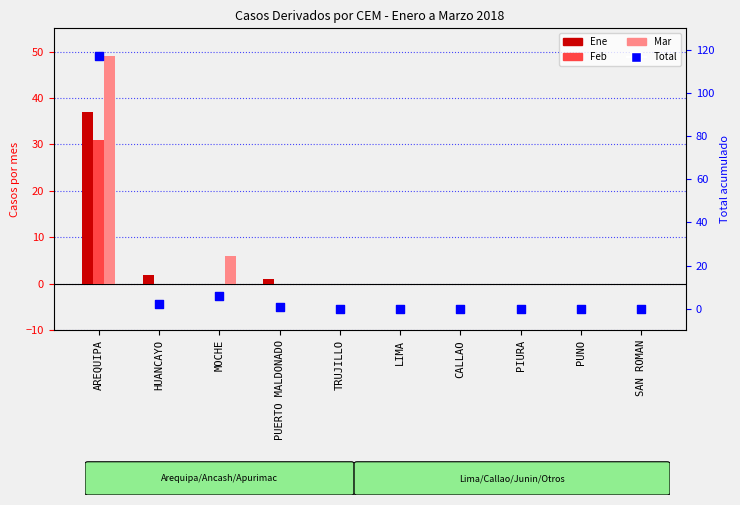

Which series reaches the maximum Y coordinate?

Total